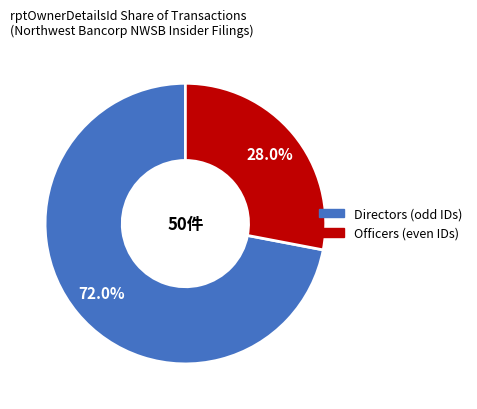

Is there any slice that represents more than half of the pie?

Yes